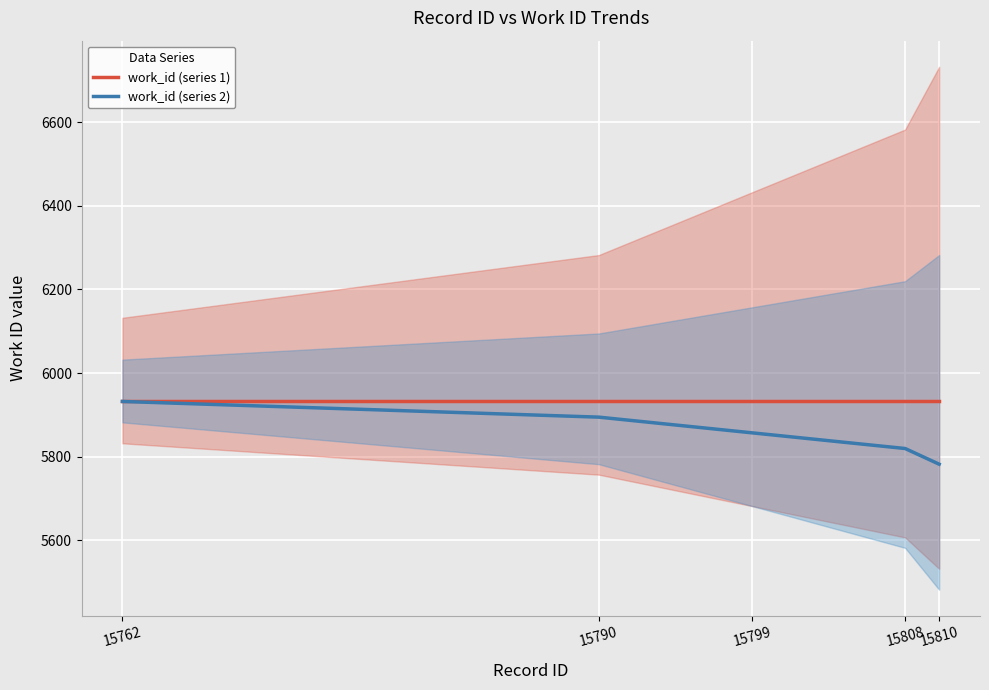

The work_id (series 1) series shows 3903.7 at 15808. True or false?

False